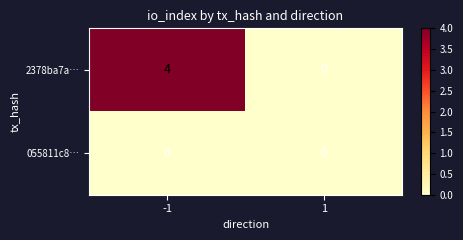

Which series changed the most between -1 and 1?

2378ba7a…